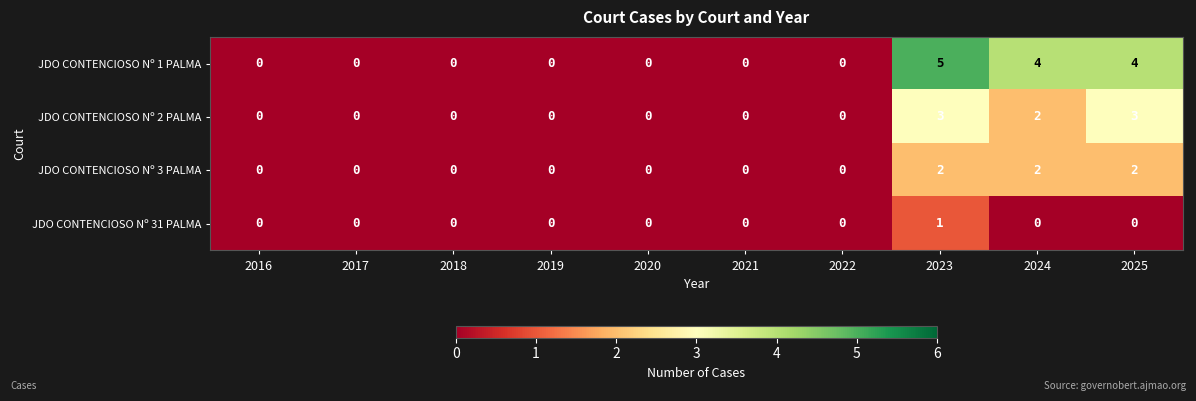

Rank the series at 2025 from lowest to highest value.

JDO CONTENCIOSO Nº 31 PALMA, JDO CONTENCIOSO Nº 3 PALMA, JDO CONTENCIOSO Nº 2 PALMA, JDO CONTENCIOSO Nº 1 PALMA